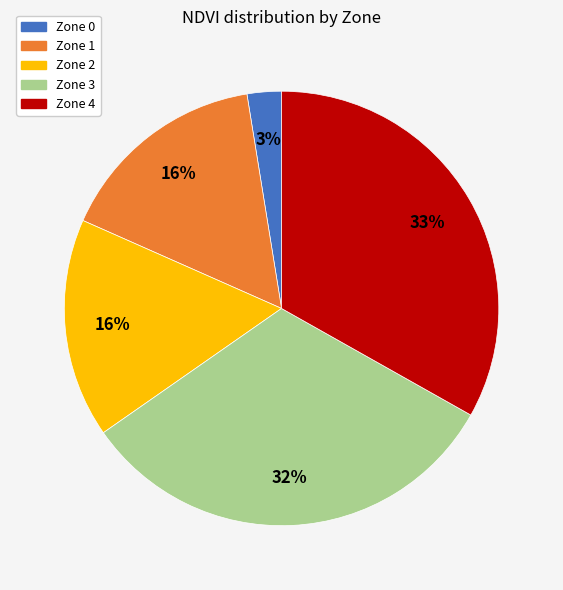

Approximately how many times larger is the value at Zone 4 compared to Zone 1?

2.1